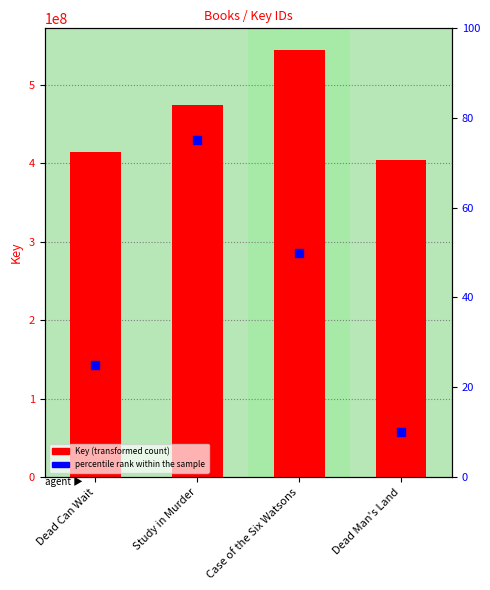

Which series reaches the minimum Y coordinate?

percentile rank within the sample